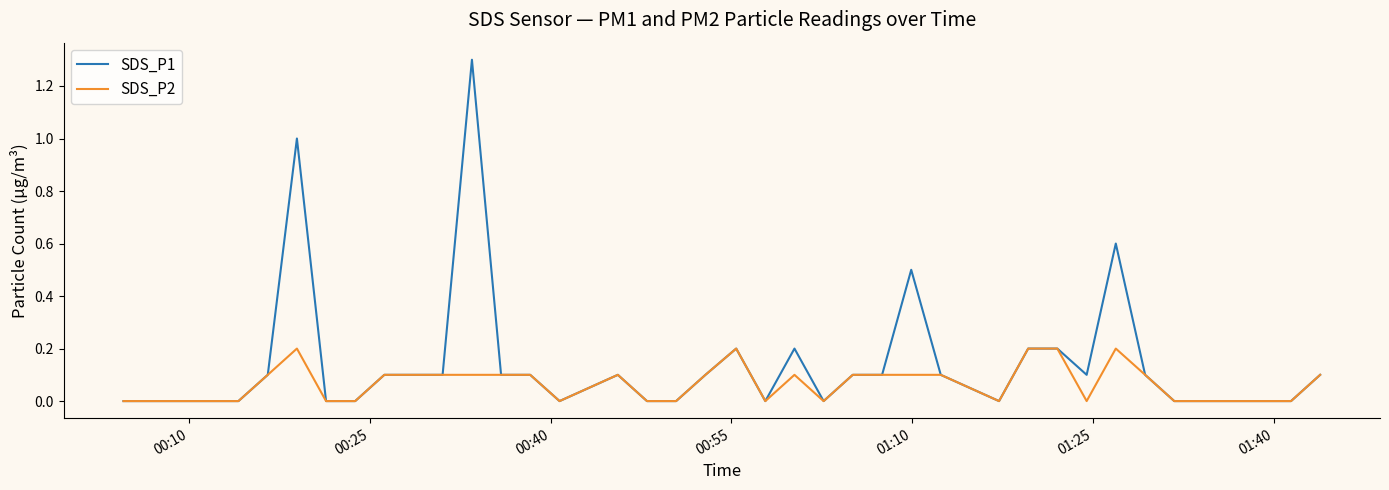

What are all the series names shown in the legend?

SDS_P1, SDS_P2